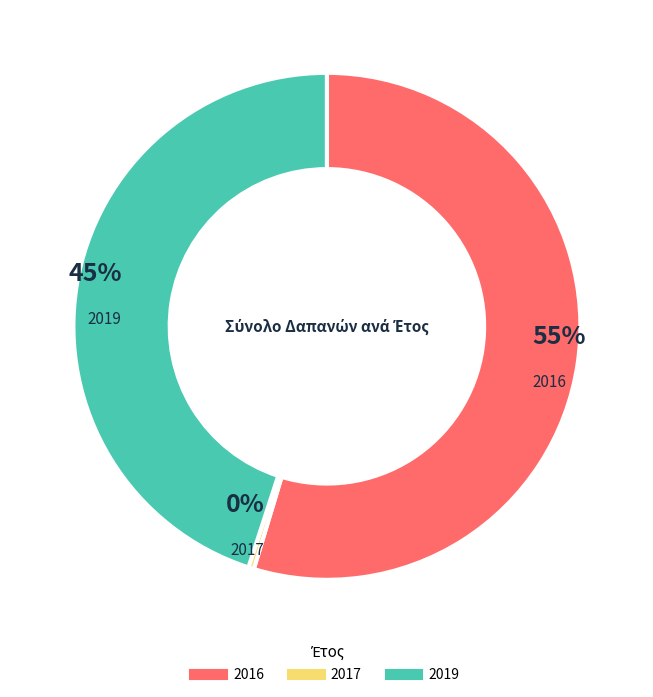

Count the number of slices in the pie.

3